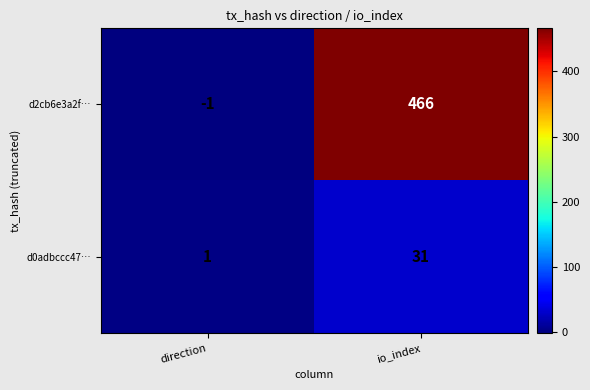

Rank the series by their maximum value, from lowest to highest.

d0adbccc47…, d2cb6e3a2f…